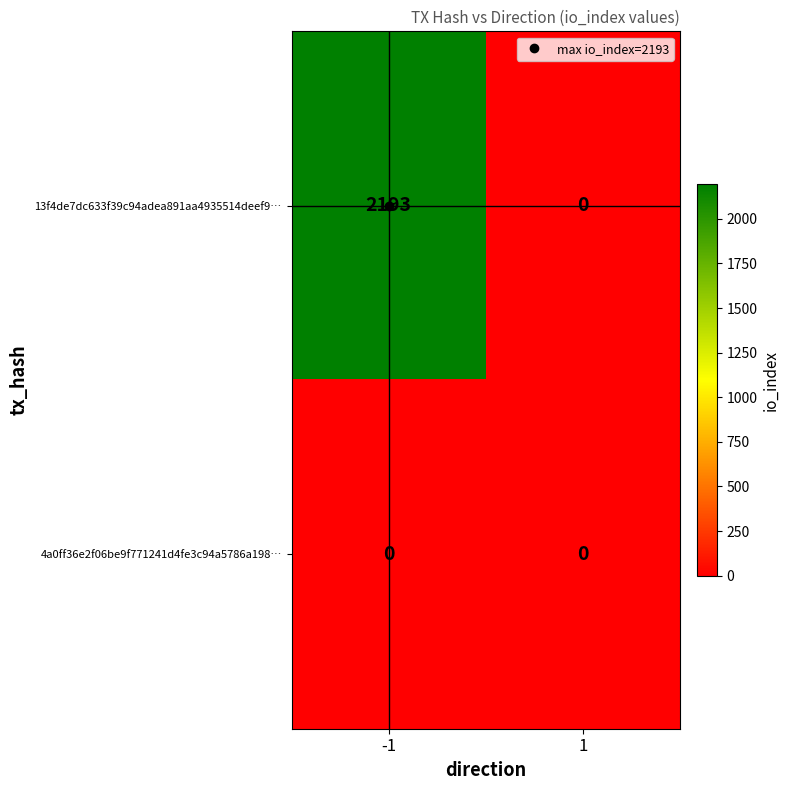

What is the total value across all series at -1?

2193